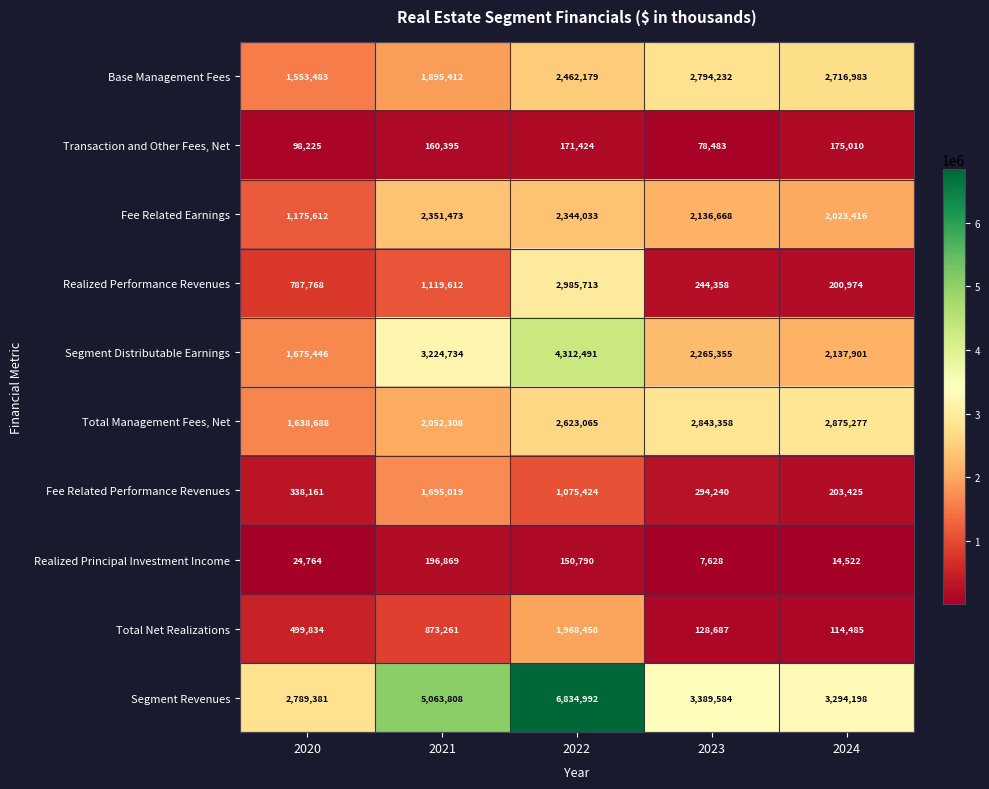

What is the difference between the second highest and minimum values in the Transaction and Other Fees, Net series?

92941